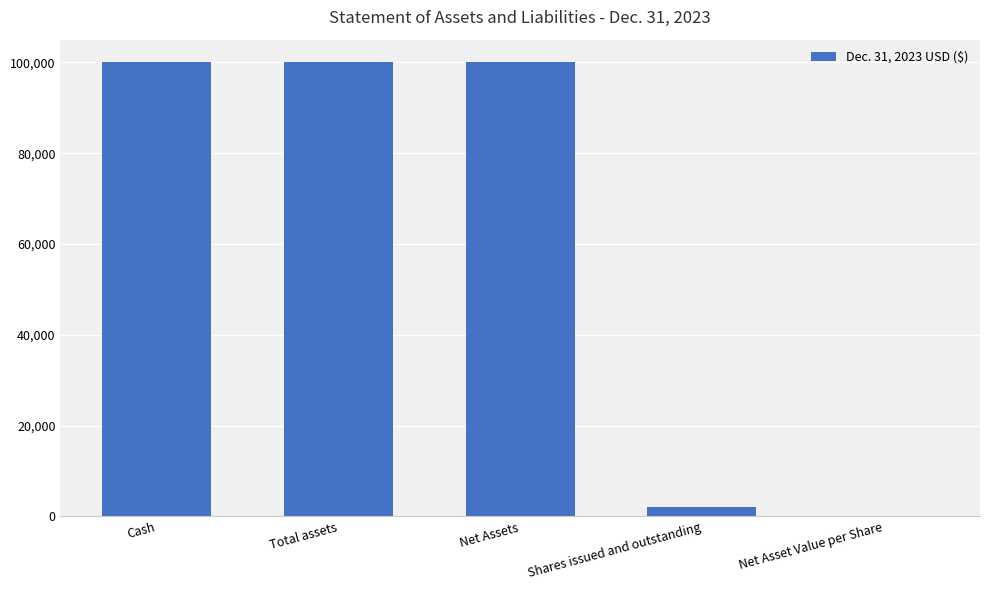

True or false: the data shows 50 at Net Asset Value per Share.

True